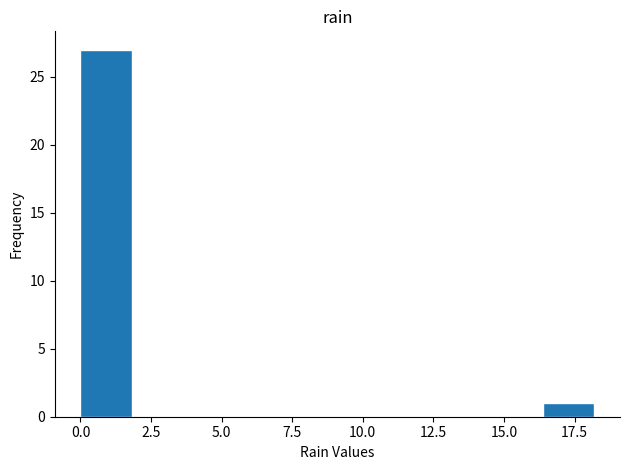

Read against the x-axis, roughly where is the centre of the tallest bar?

1.0